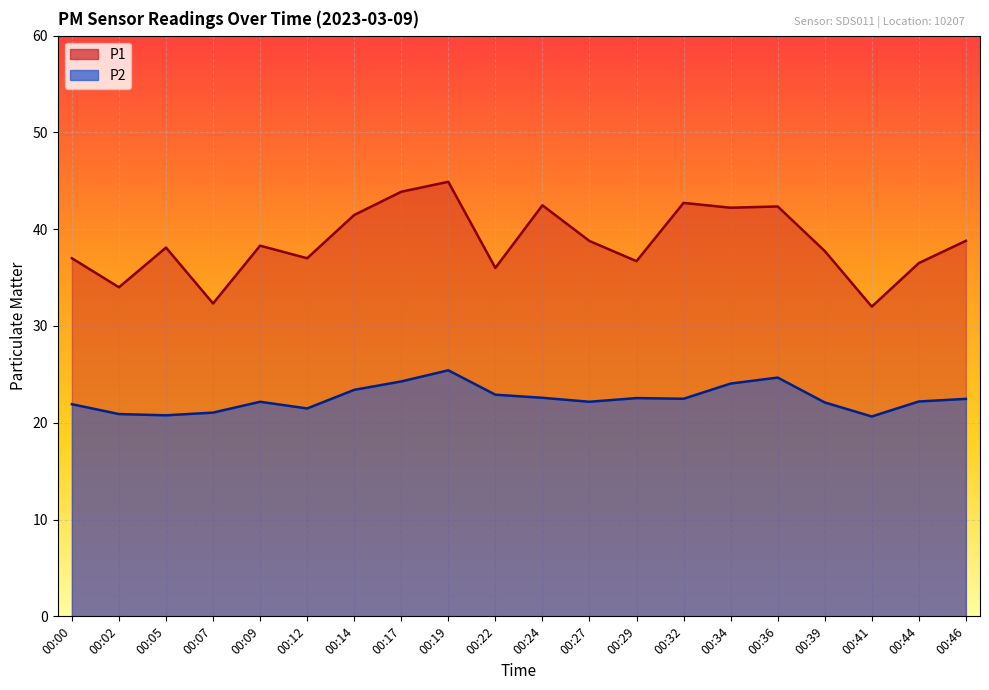

The value of P1 at 00:44 is 11.2. True or false?

False